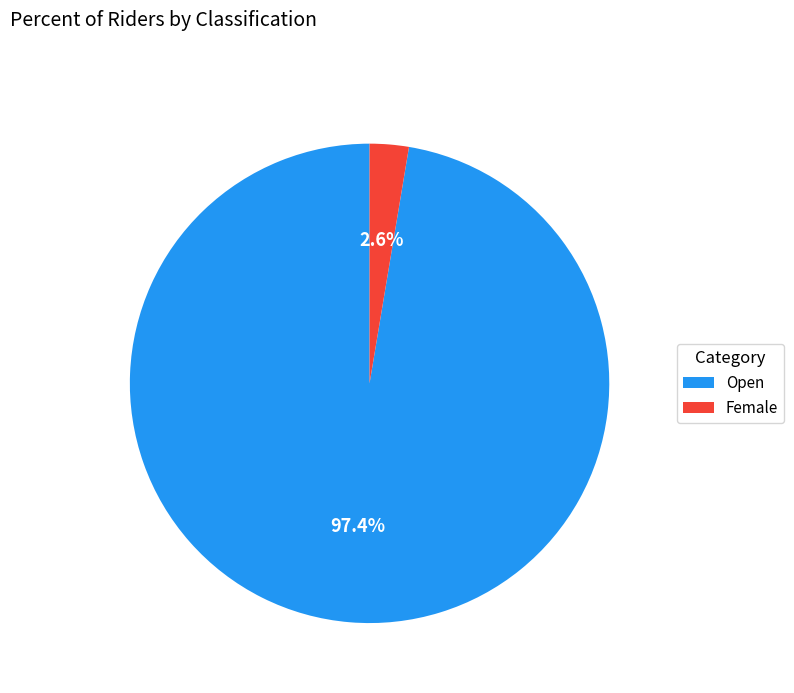

Count the number of slices in the pie.

2